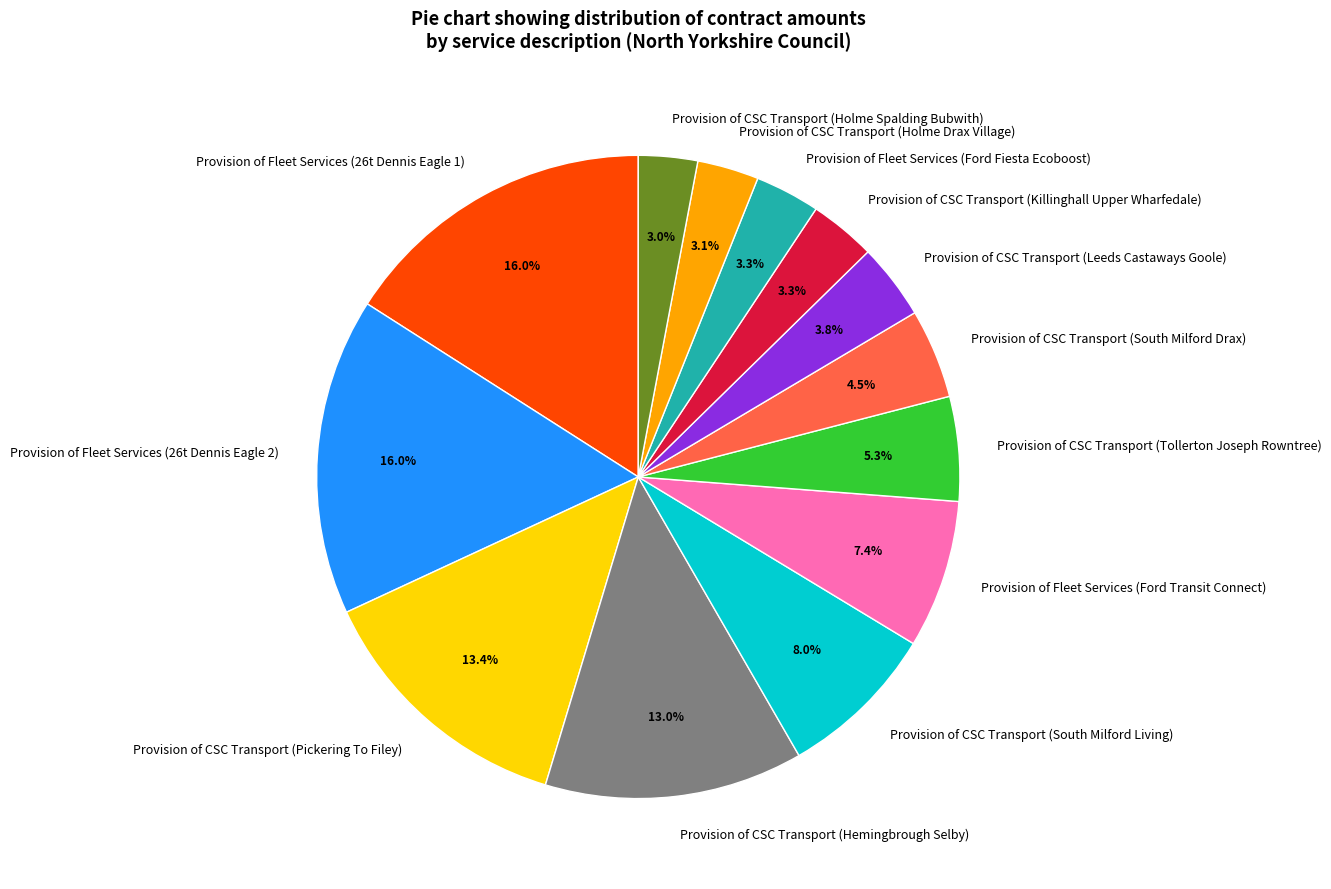

What percentage is NOT represented by Provision of Fleet Services (26t Dennis Eagle 2)?

84.0%